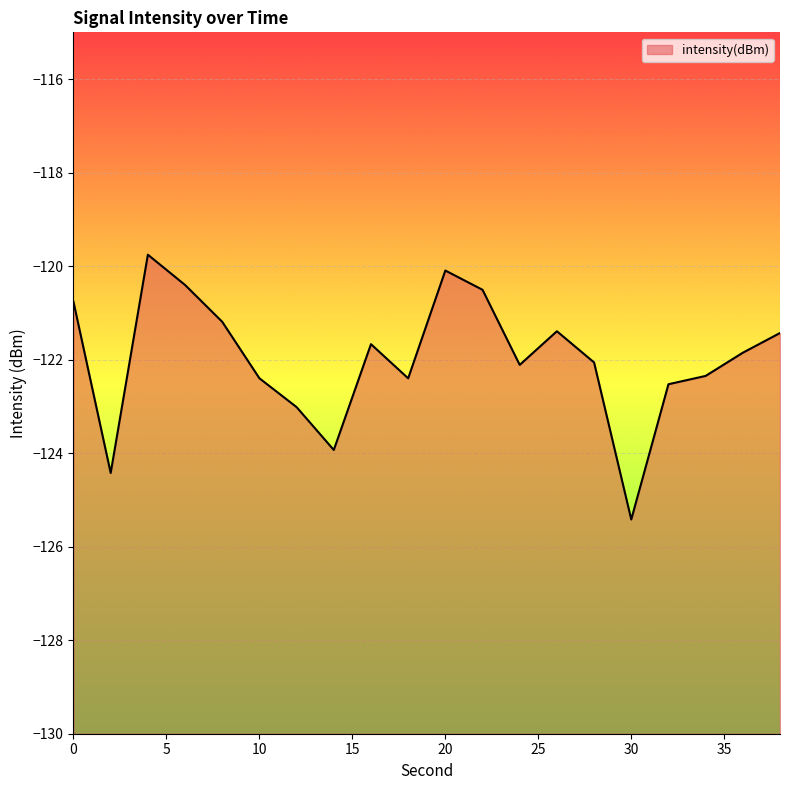

True or false: the data shows -58.2 at 12.

False